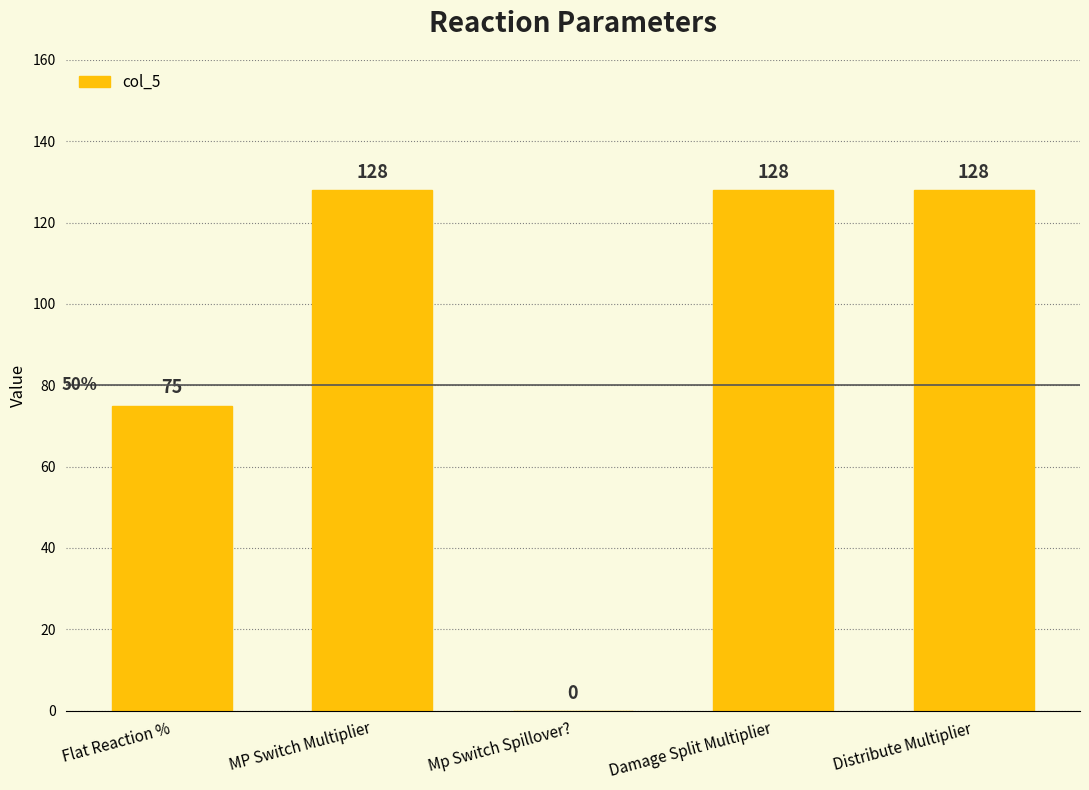

The chart shows a value of 20 at Flat Reaction %. True or false?

False